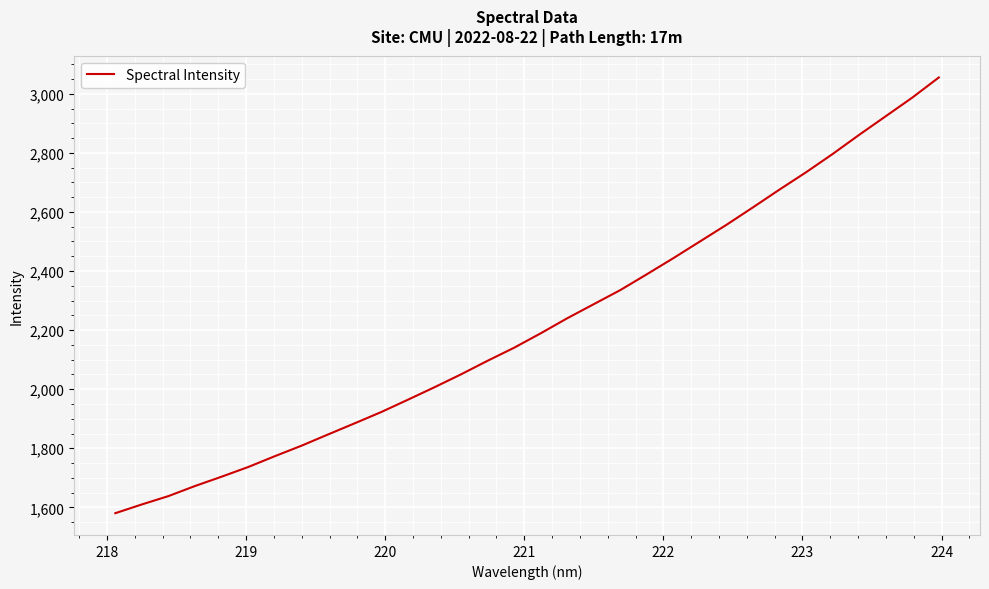

Reading left to right, what are all the values shown in this chart?

1580.3	1610.0	1638.2	1672.4	1703.9	1736.7	1773.3	1808.7	1846.7	1884.4	1922.6	1964.2	2006.4	2050.1	2096.1	2140.3	2189.1	2240.0	2287.8	2335.5	2389.1	2443.7	2500.1	2556.6	2615.7	2676.0	2734.5	2796.3	2861.2	2924.1	2987.1	3055.2